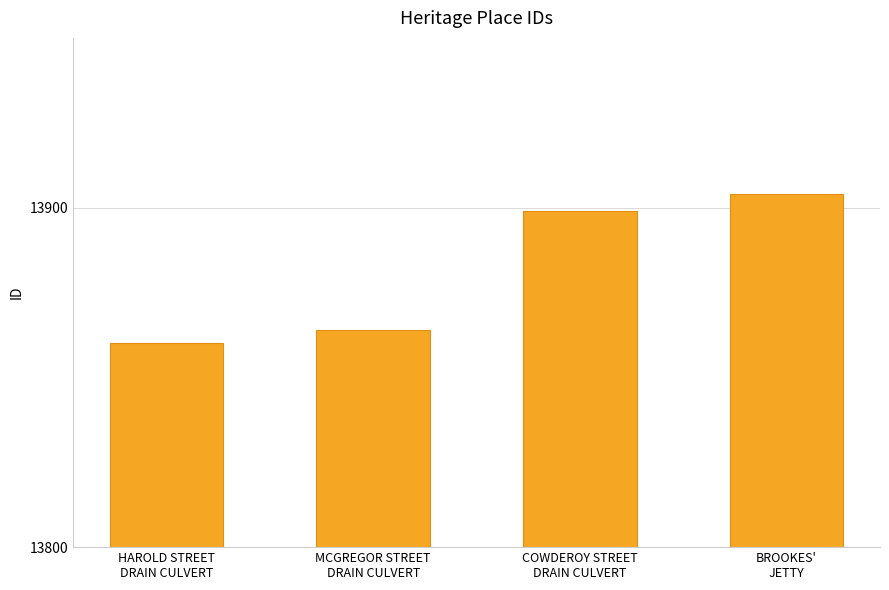

What is the maximum value shown in the chart?

13904